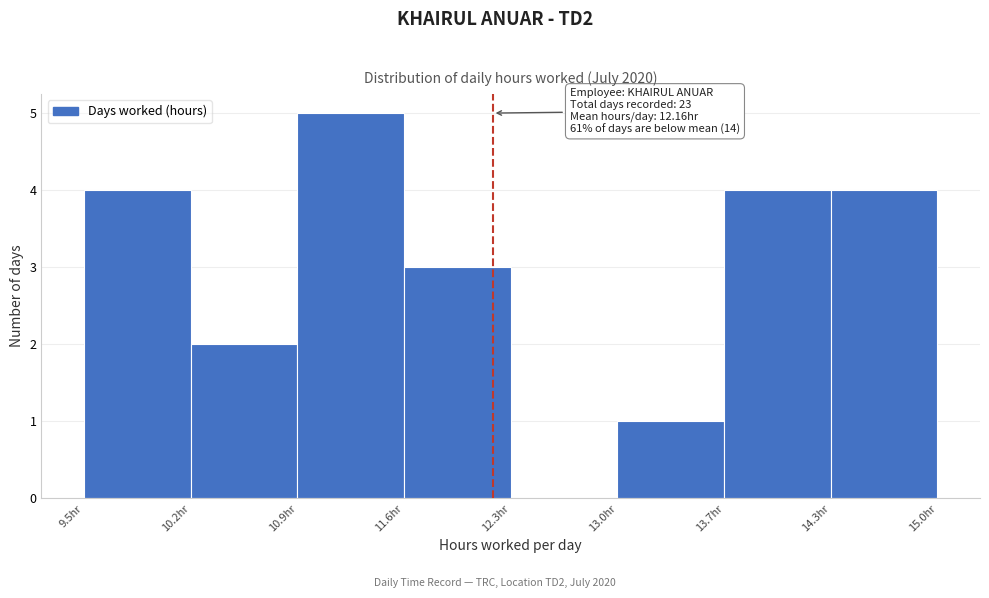

Which range on the x-axis has the tallest bar?

10.9 to 11.6